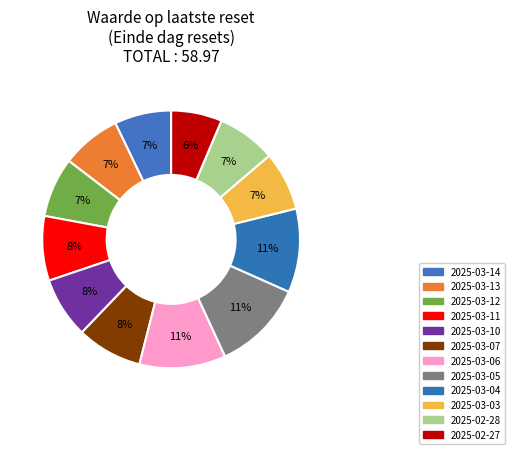

Count the number of slices in the pie.

12